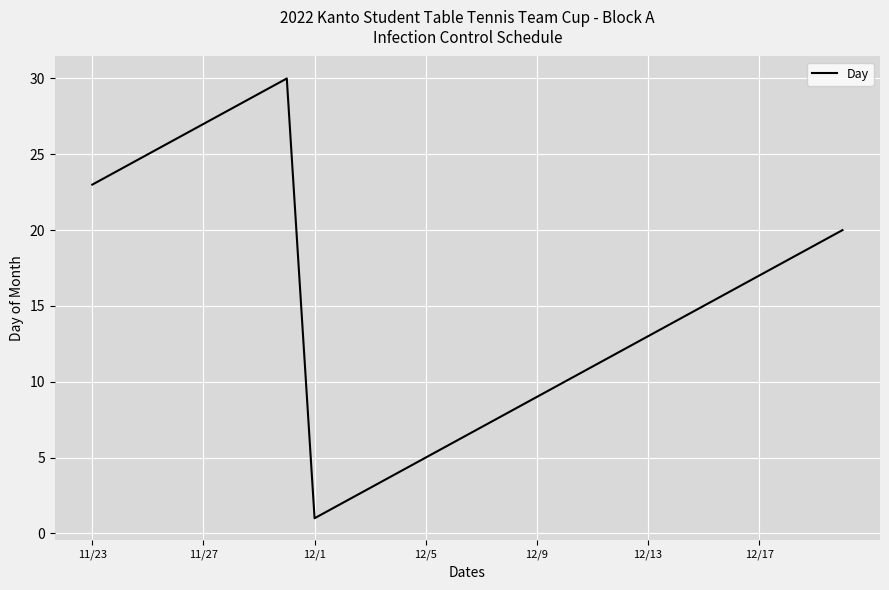

What is the maximum value shown in the chart?

30